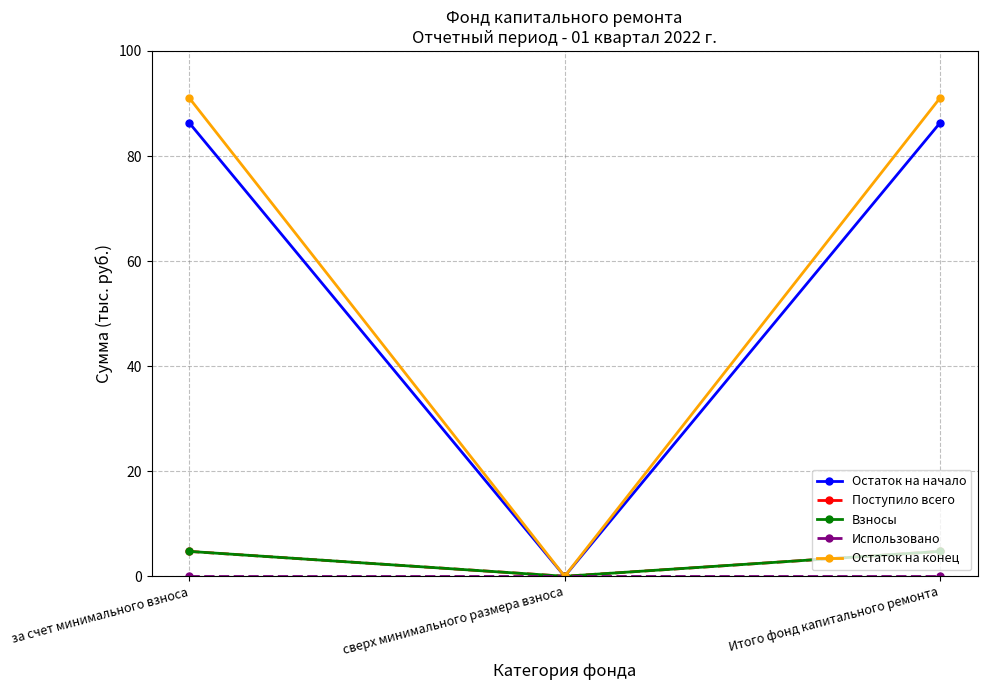

How many data points in Поступило всего are above 4?

2